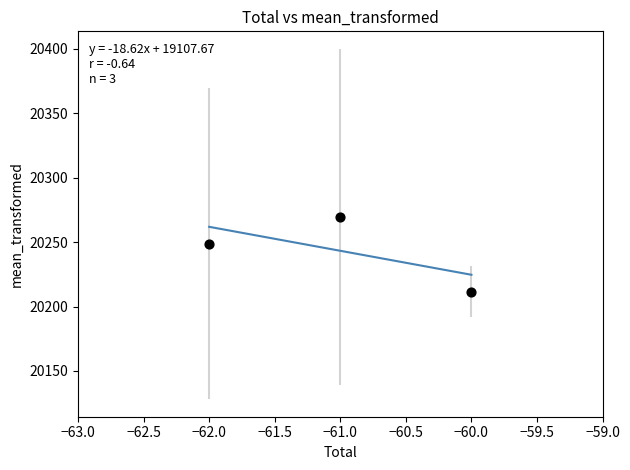

What is the average X value?

-61.0